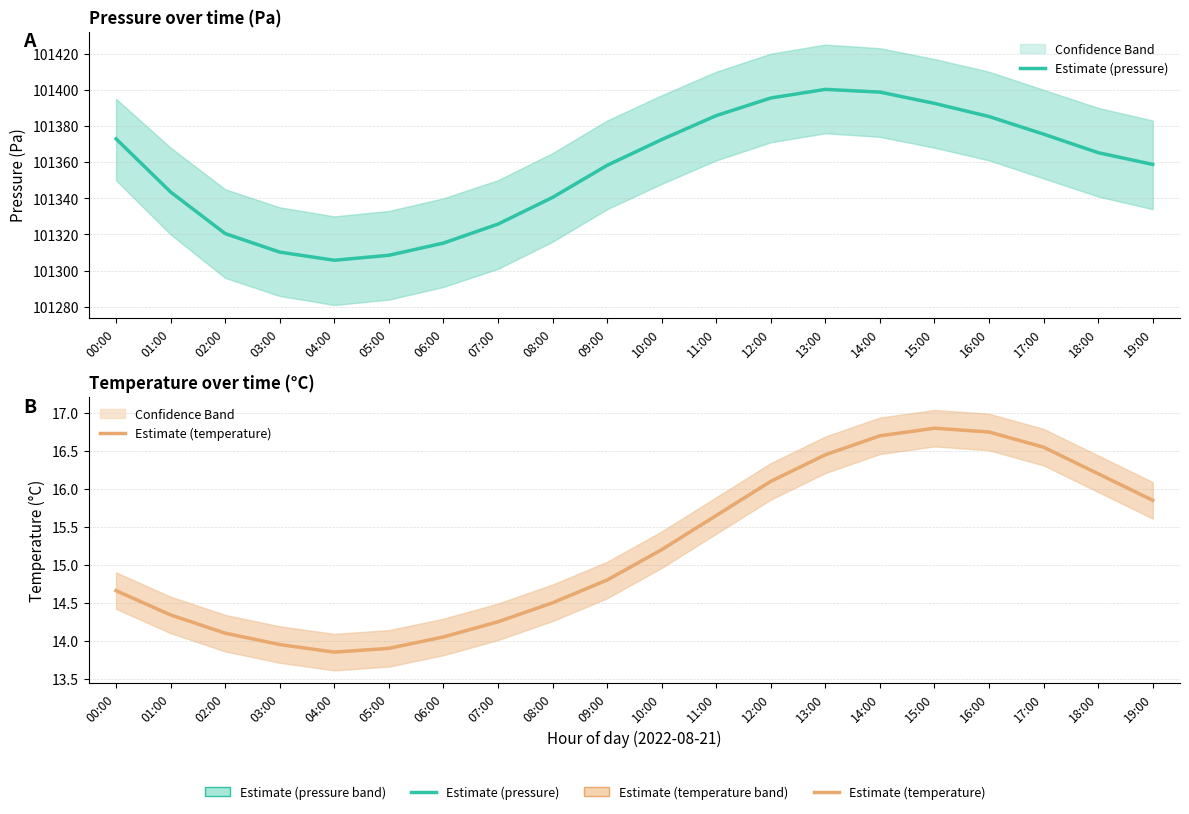

What are all the series names shown in the legend?

Estimate (pressure), Estimate (temperature)